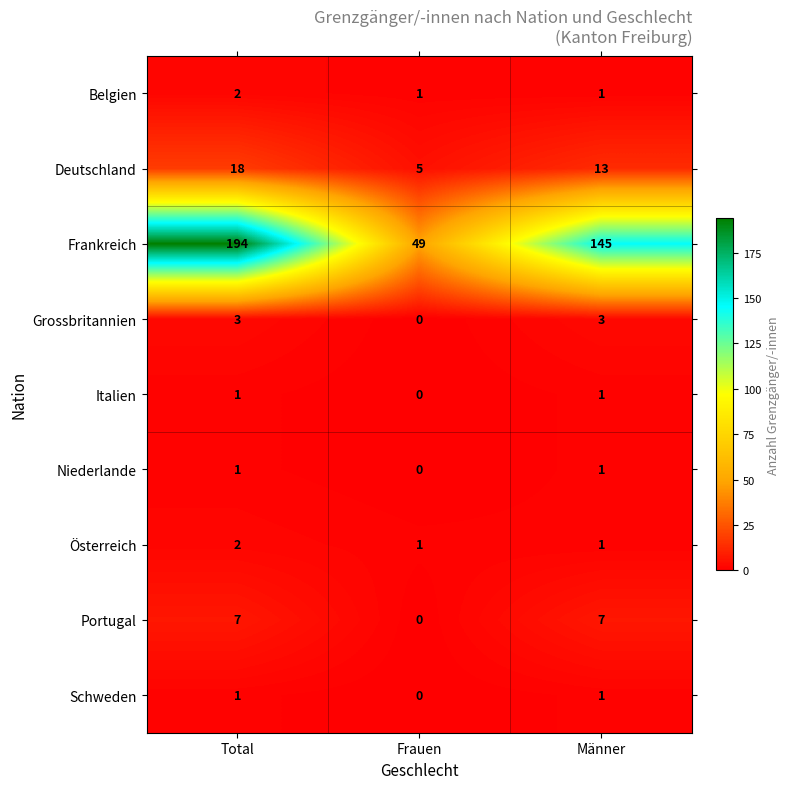

Which series has the widest spread of values?

Frankreich